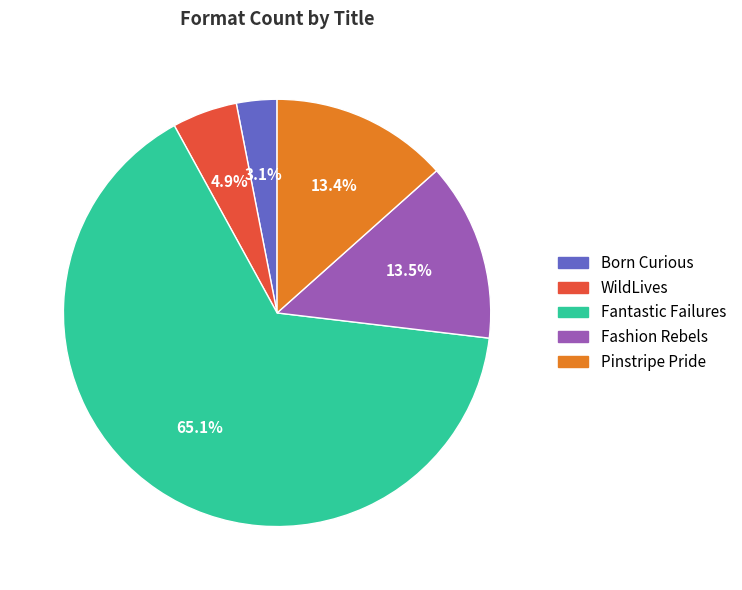

The Fantastic Failures slice represents 57% of the pie. True or false?

False